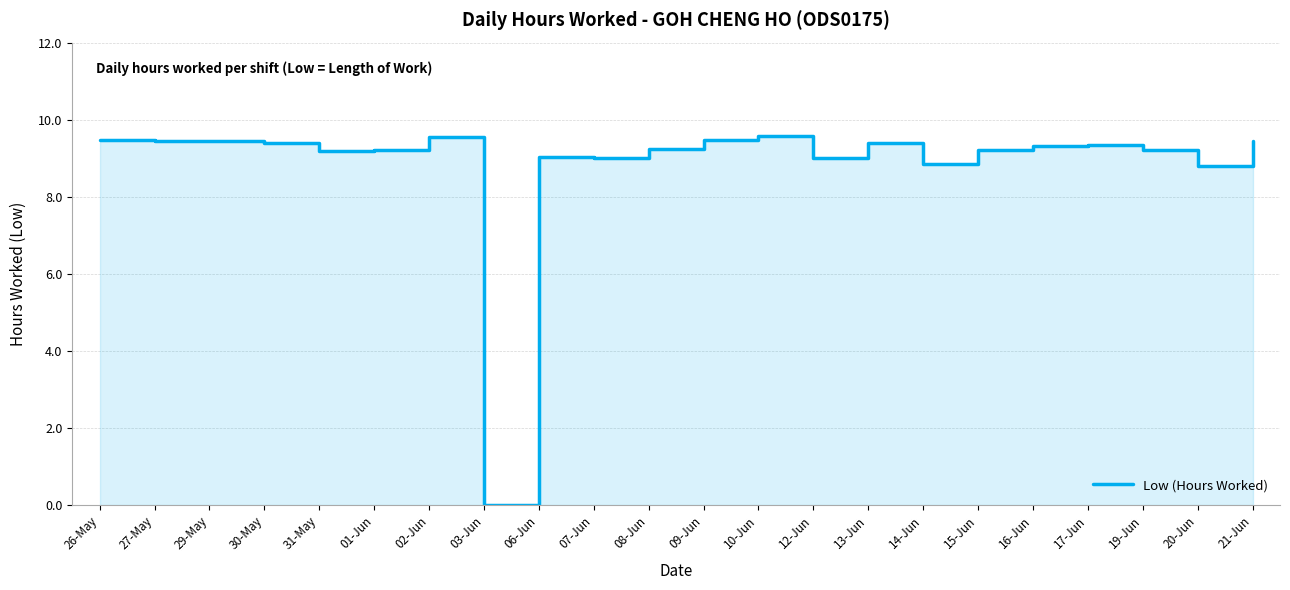

How many data points are above 9?

18